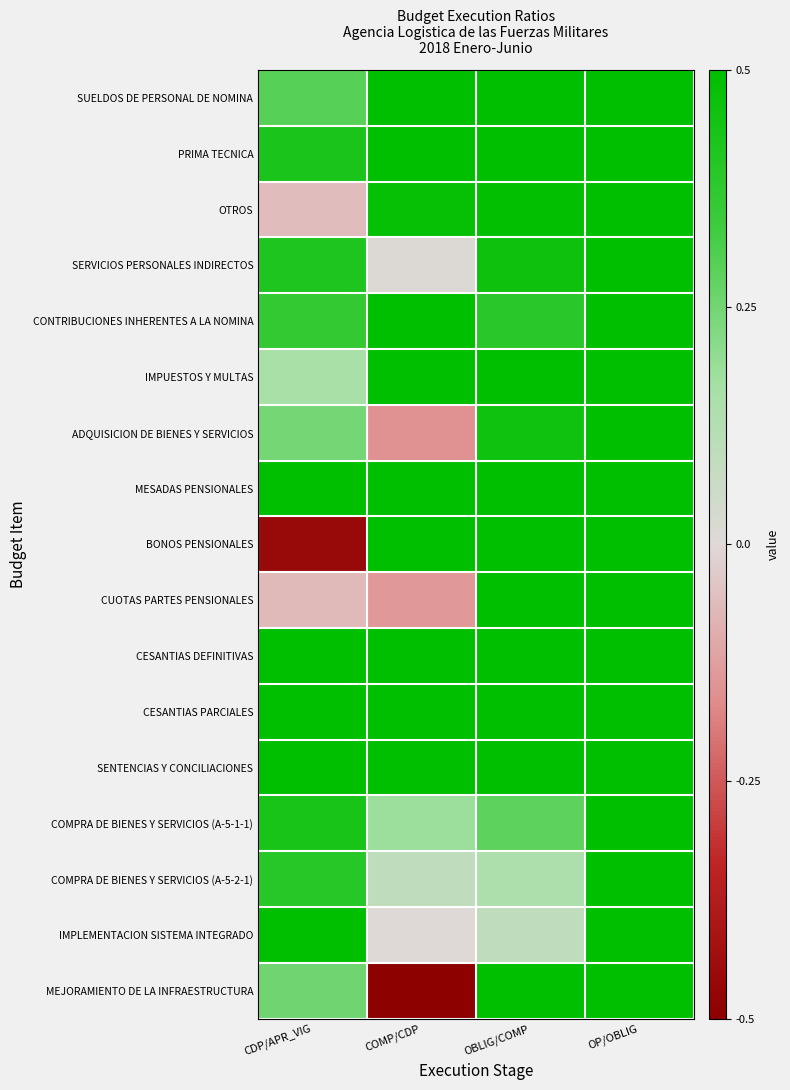

What is the smallest value displayed?

-0.5